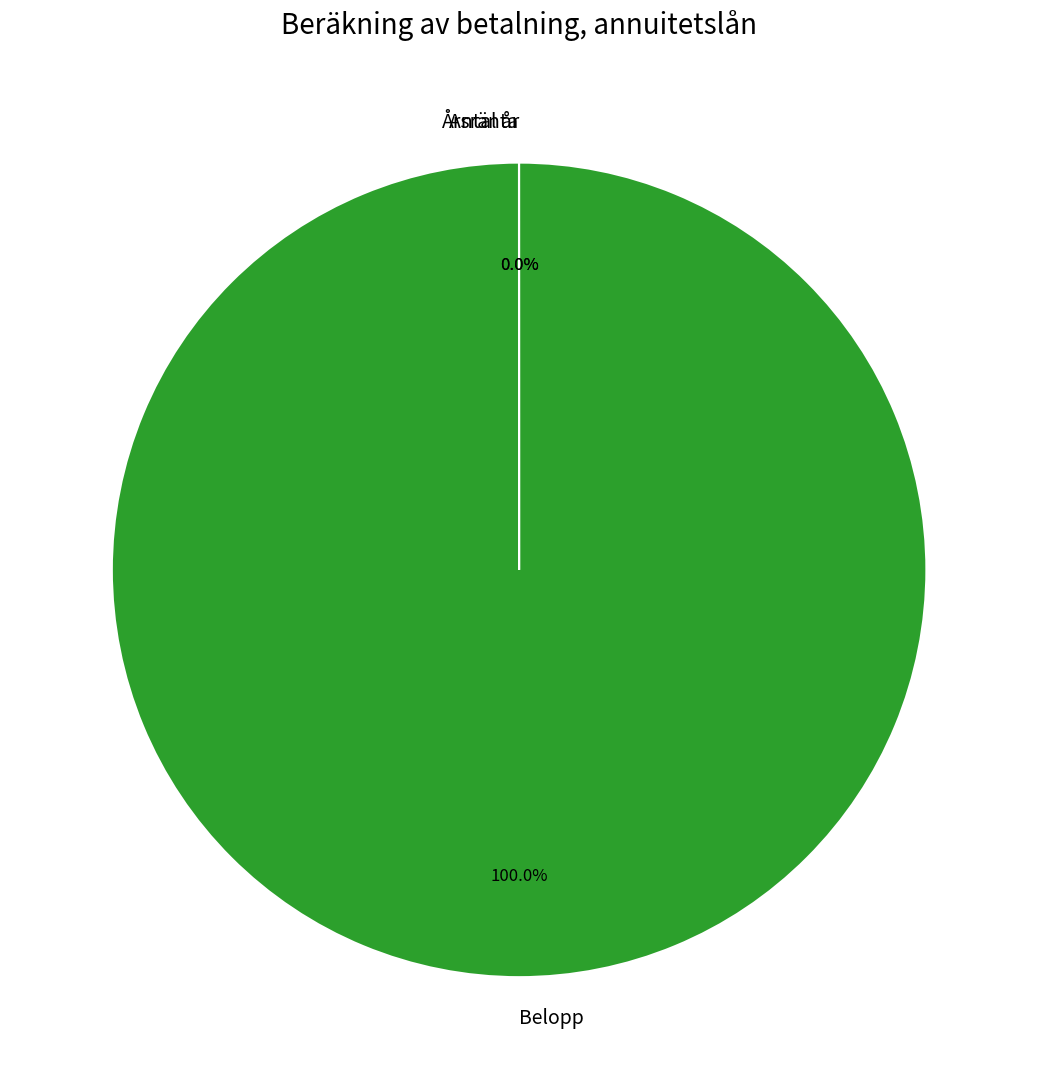

Which category has the biggest portion of the pie?

Belopp